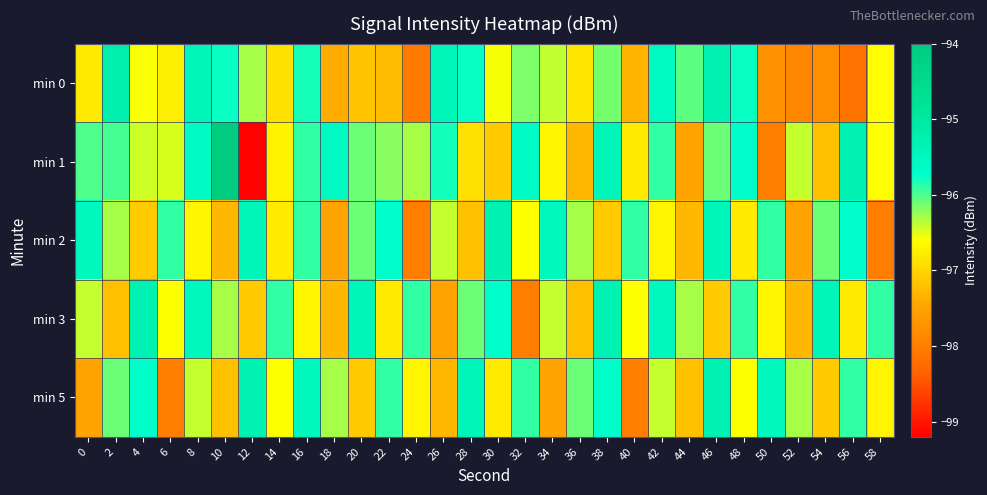

Which series changed the most between 14 and 28?

min 5